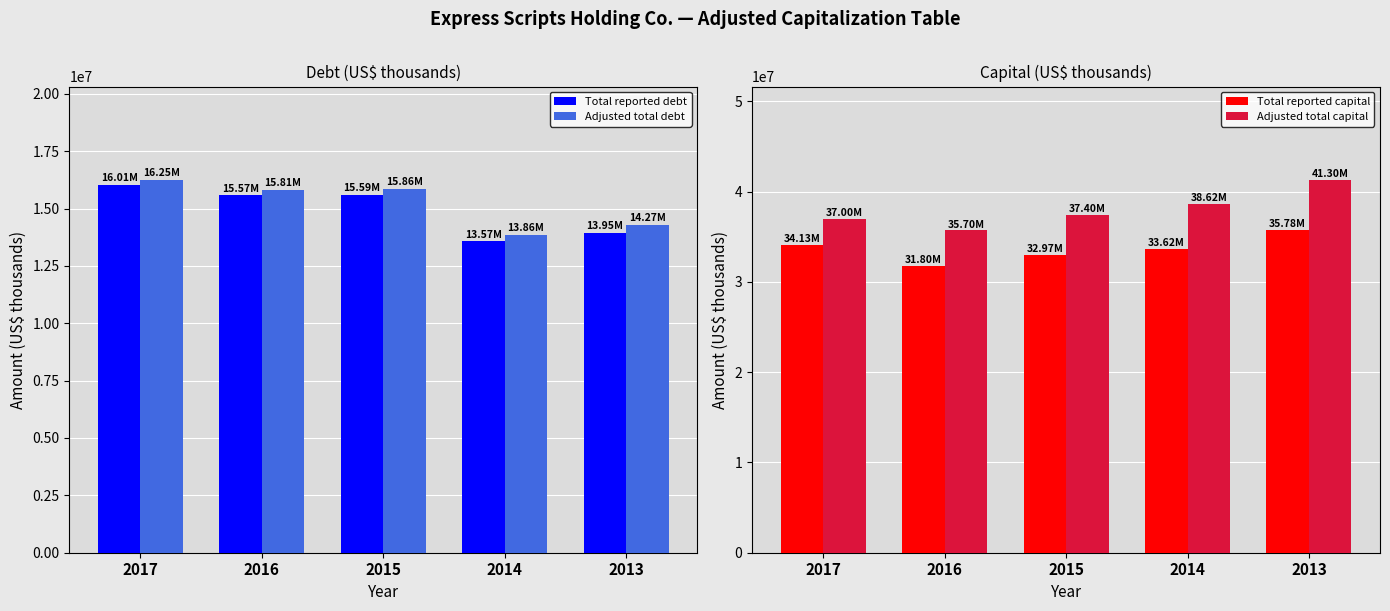

The value of Total reported capital at 2017 is 34134000. True or false?

True